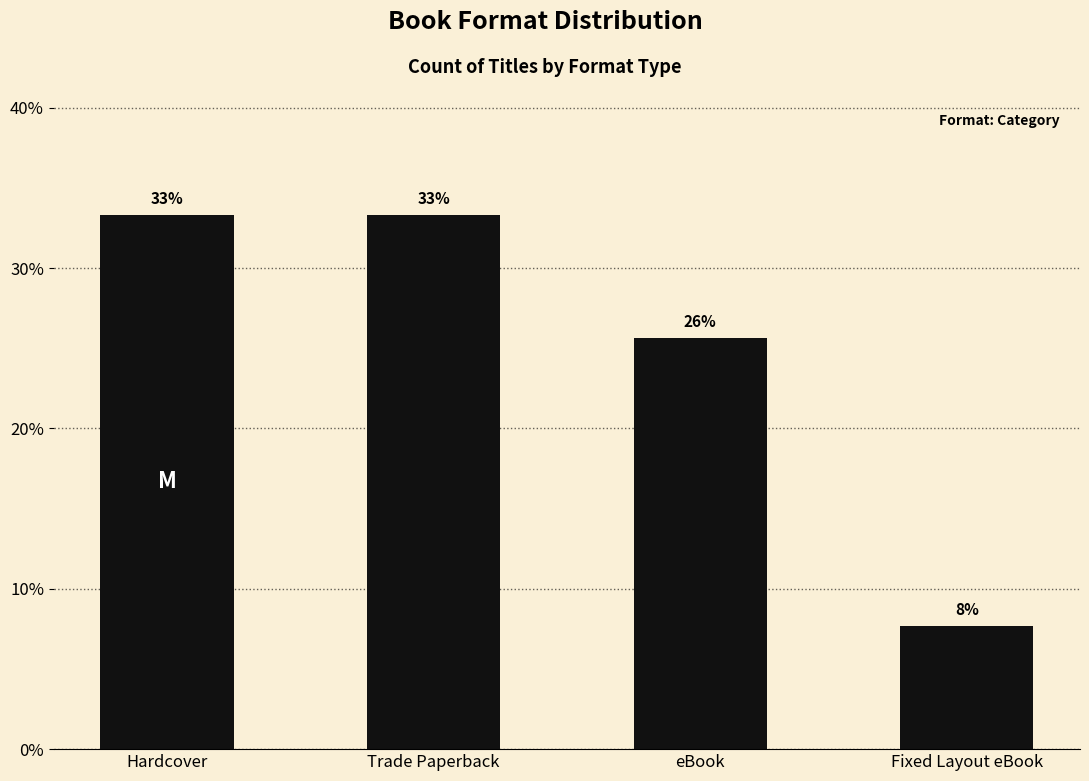

What is the difference between the second highest and second lowest values?

7.7